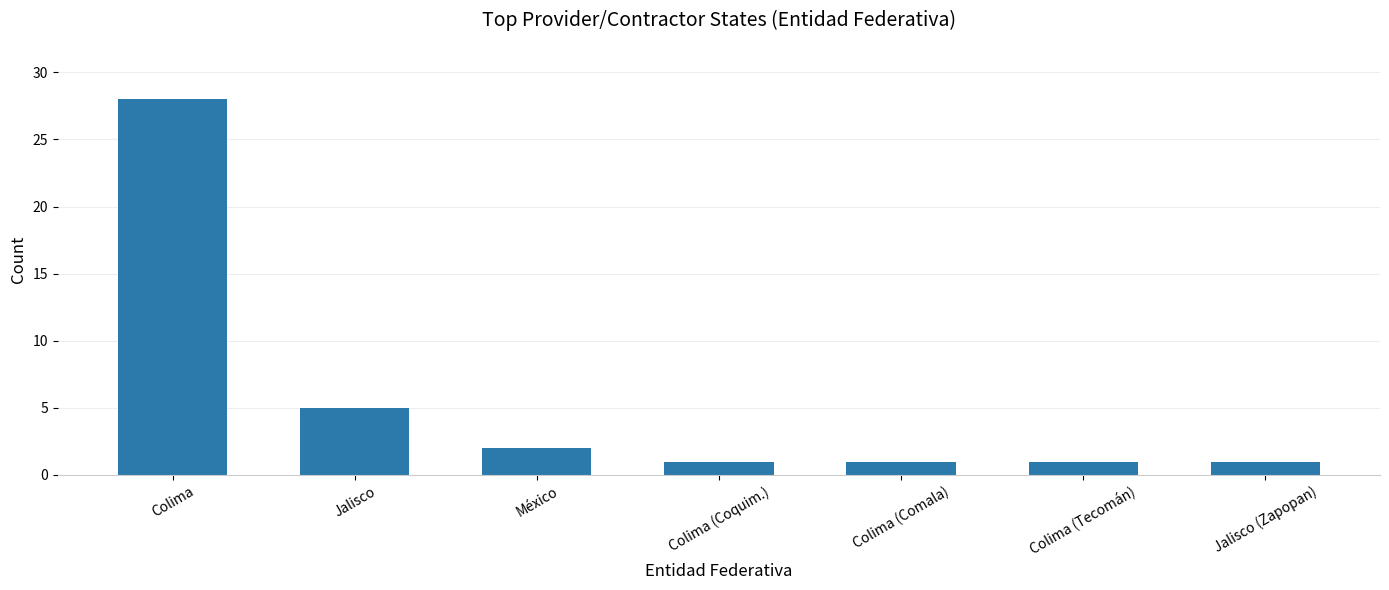

How many data points does each series have?

7